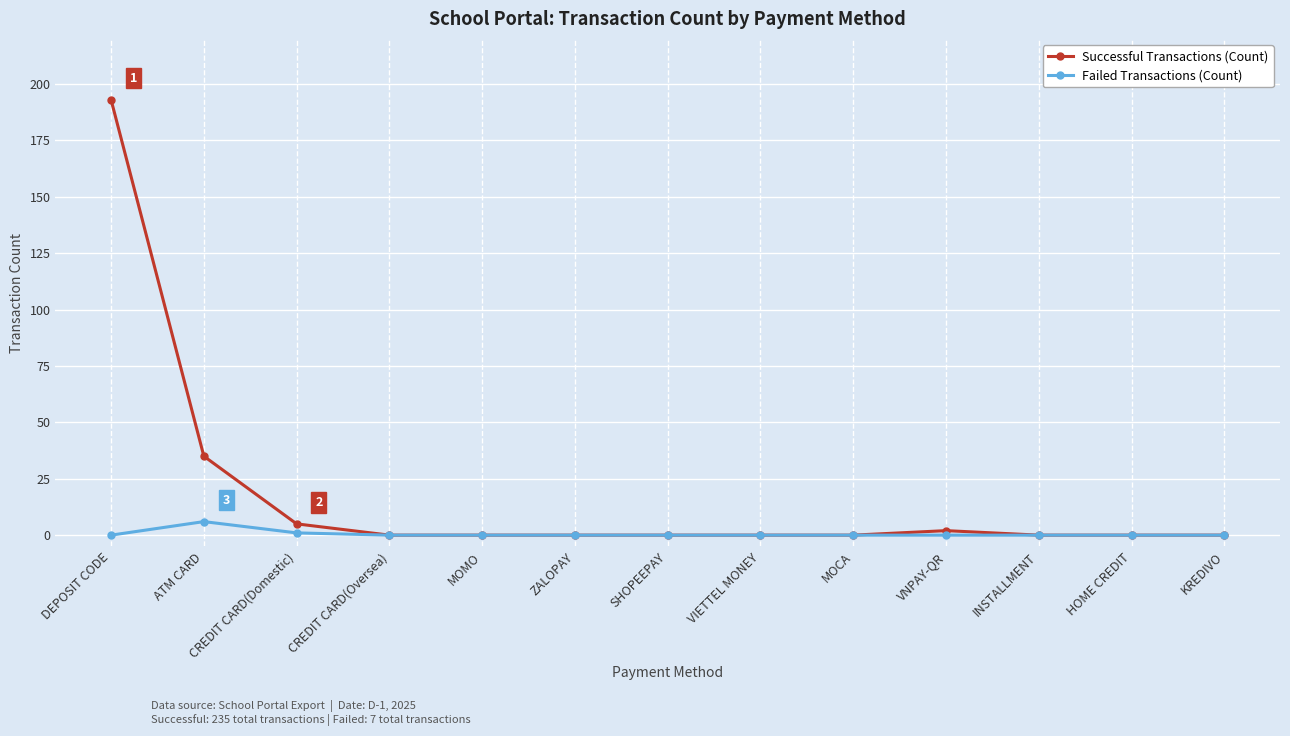

Reading left to right, extract all data points from this chart.

Successful Transactions (Count): DEPOSIT CODE=193	ATM CARD=35	CREDIT CARD(Domestic)=5	CREDIT CARD(Oversea)=0	MOMO=0	ZALOPAY=0	SHOPEEPAY=0	VIETTEL MONEY=0	MOCA=0	VNPAY-QR=2	INSTALLMENT=0	HOME CREDIT=0	KREDIVO=0
Failed Transactions (Count): DEPOSIT CODE=0	ATM CARD=6	CREDIT CARD(Domestic)=1	CREDIT CARD(Oversea)=0	MOMO=0	ZALOPAY=0	SHOPEEPAY=0	VIETTEL MONEY=0	MOCA=0	VNPAY-QR=0	INSTALLMENT=0	HOME CREDIT=0	KREDIVO=0